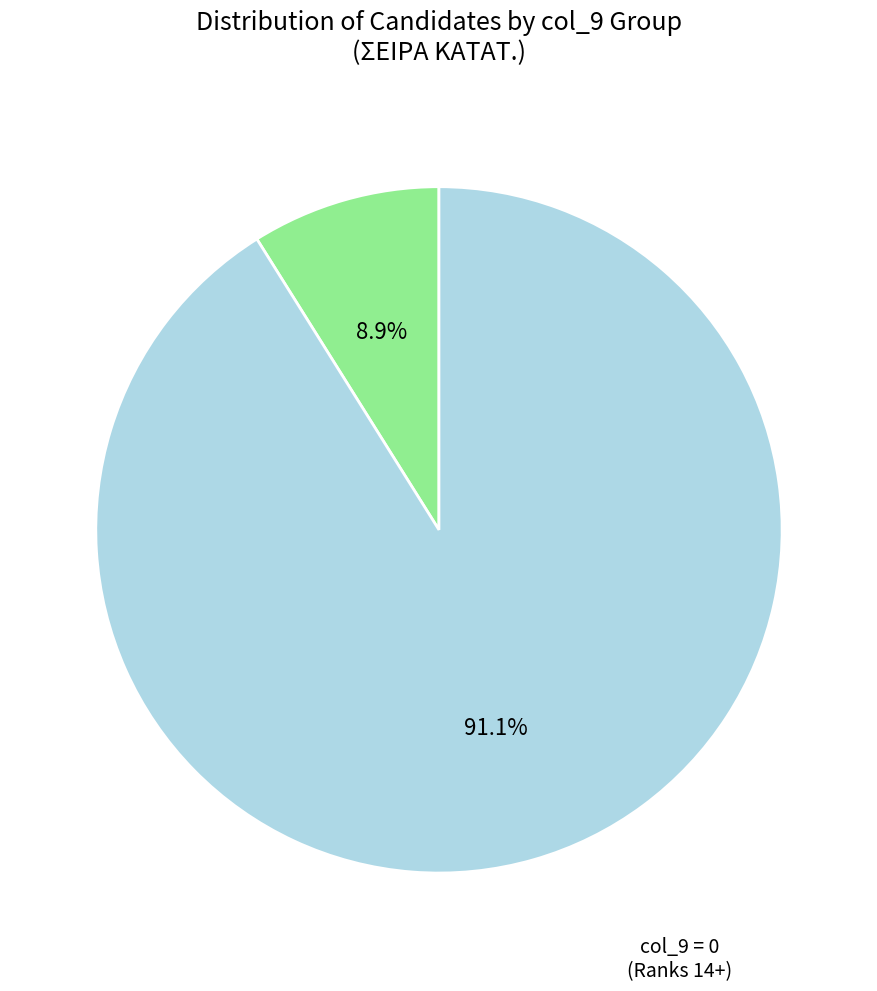

Does any single category account for the majority?

Yes